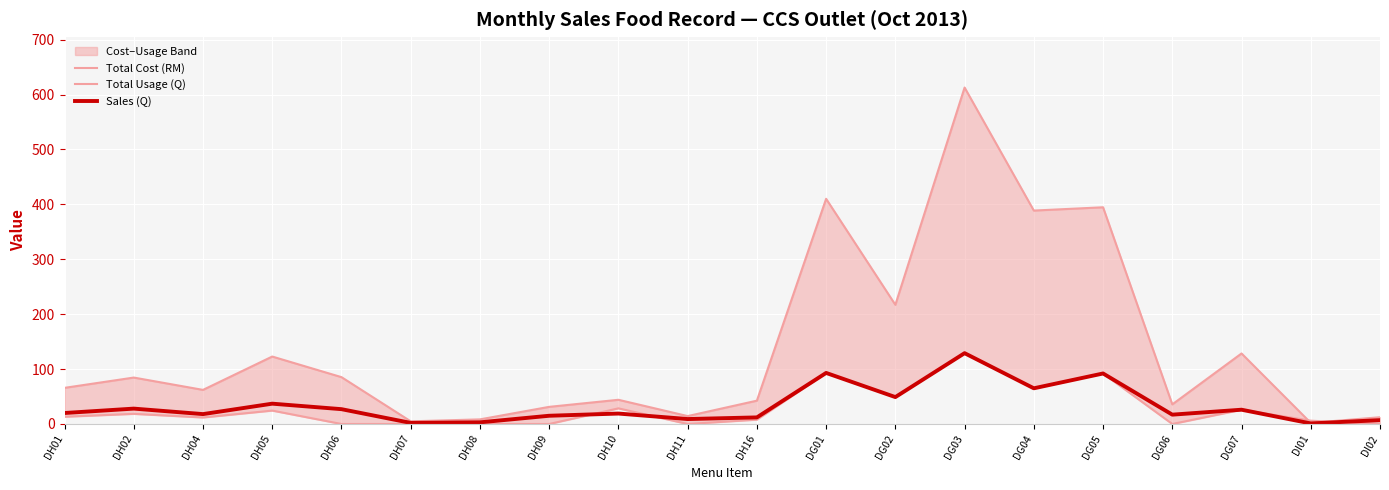

Which series has the widest spread of values?

Total Cost (RM)